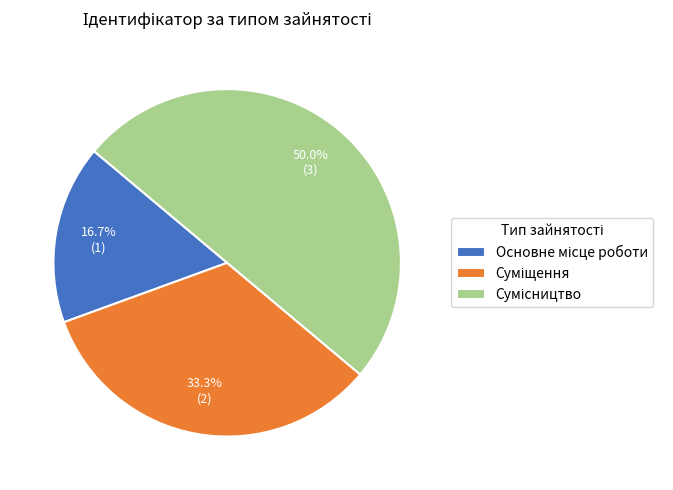

To the nearest percent, what is the difference between the largest and smallest slice percentages?

33%